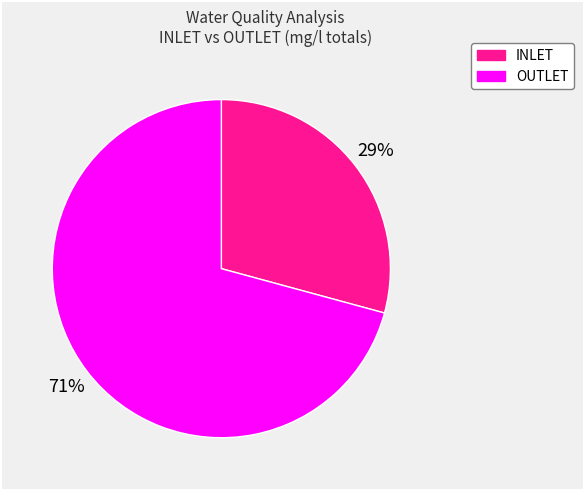

To the nearest percent, what is the difference between the largest and smallest slice percentages?

42%